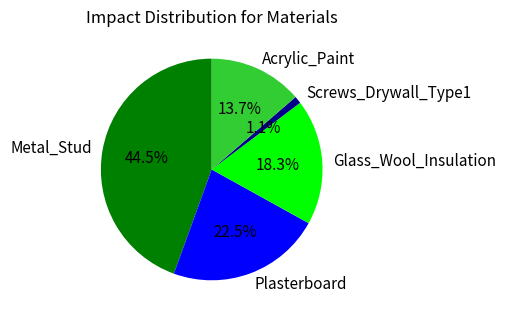

Between Glass_Wool_Insulation and Screws_Drywall_Type1, which is larger?

Glass_Wool_Insulation